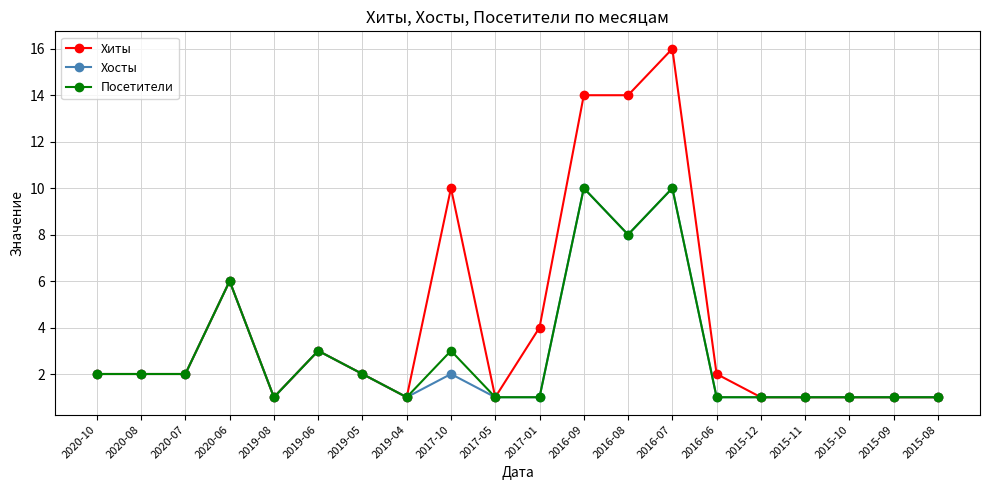

Which category has the highest value in the Хиты series?

2016-07